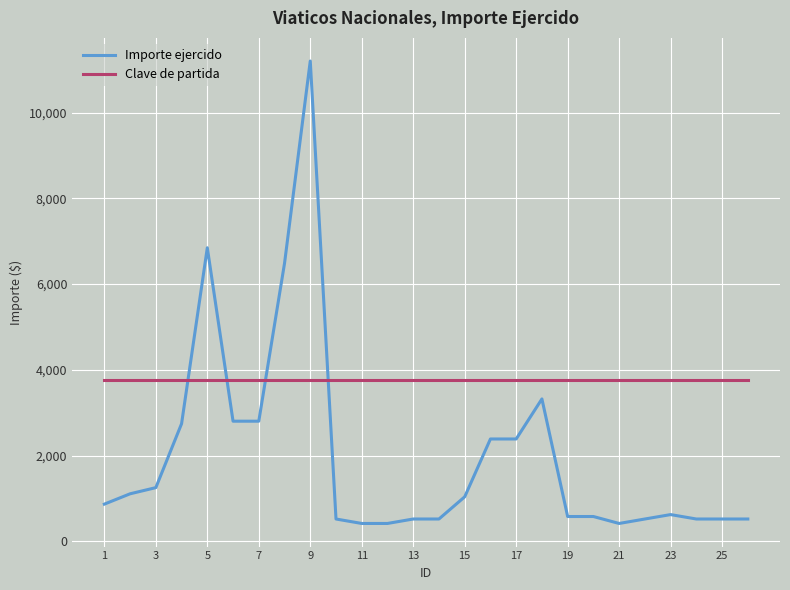

Rank the series by their maximum value, from lowest to highest.

Clave de partida, Importe ejercido